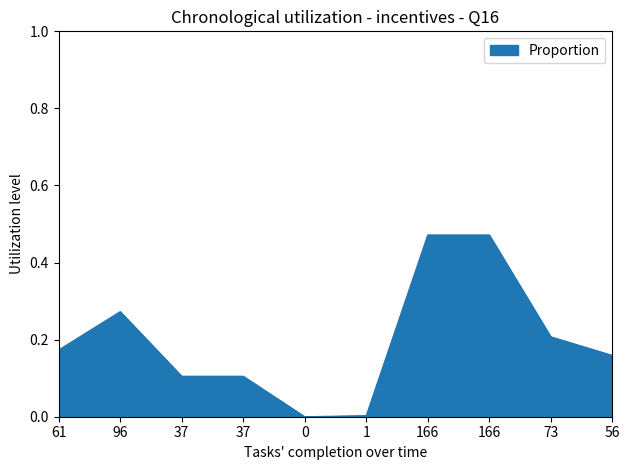

Reading right to left, list all the values displayed in this chart.

56=0.2	73=0.2	166=0.5	166=0.5	1=0.0	0=0.0	37=0.1	37=0.1	96=0.3	61=0.2